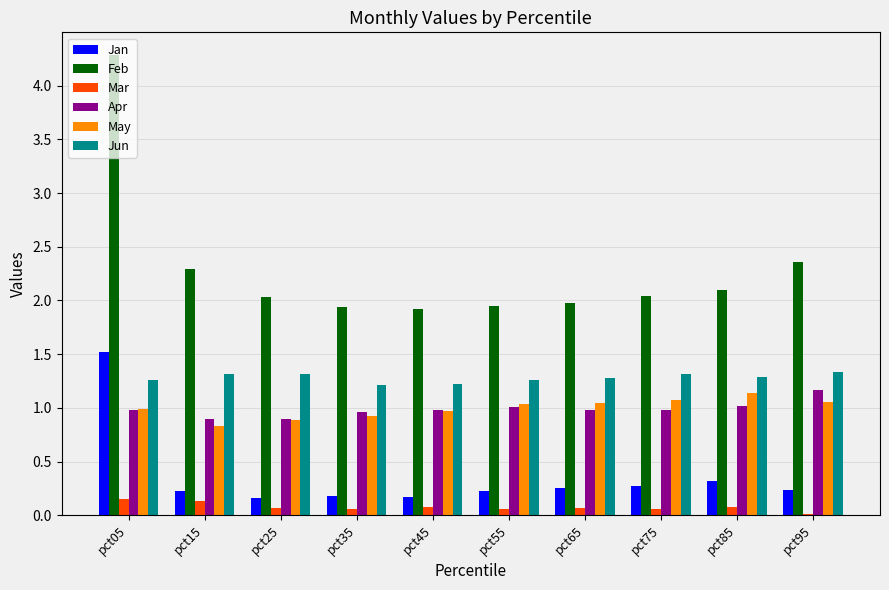

Does the chart contain stacked bars?

No